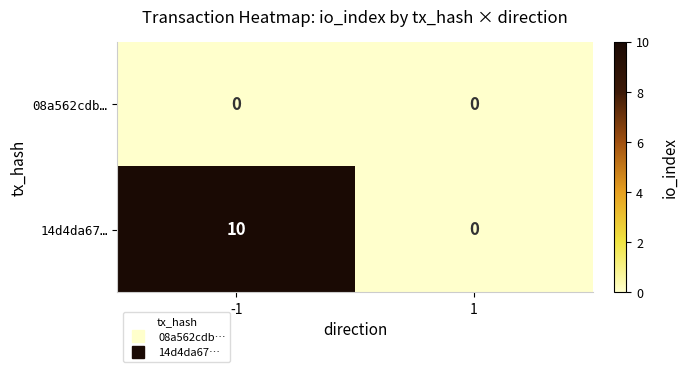

Which series has the largest total across all categories?

14d4da67…